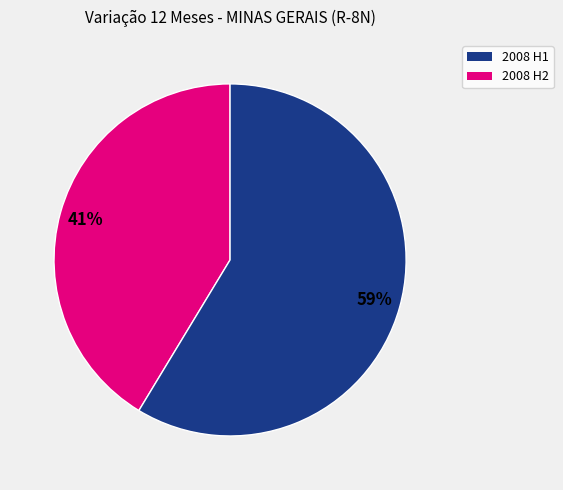

To the nearest percent, what is the combined percentage of 2008 H1 and 2008 H2?

100%